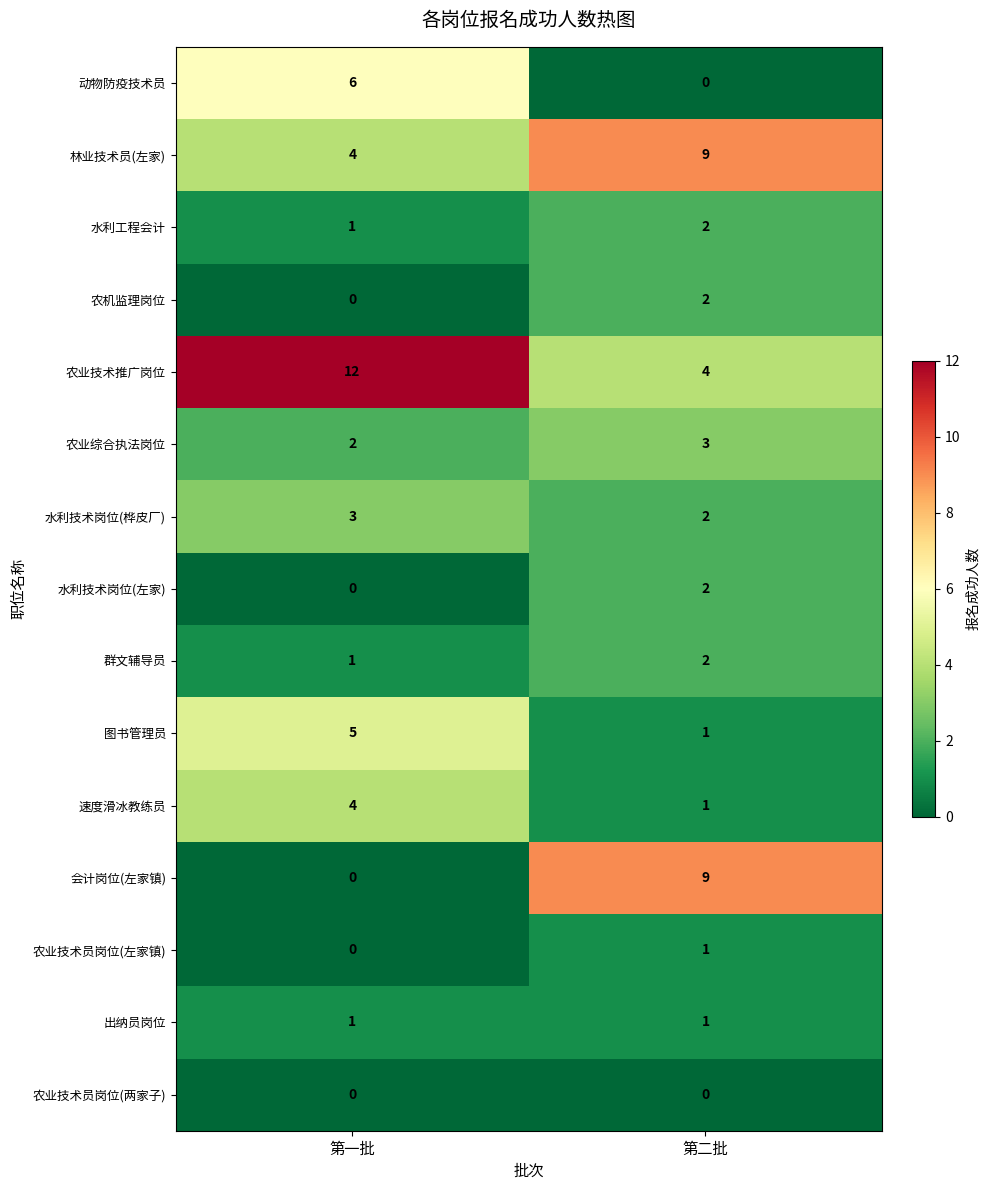

What is the sum of the 水利工程会计 values at 第一批 and 第二批?

3